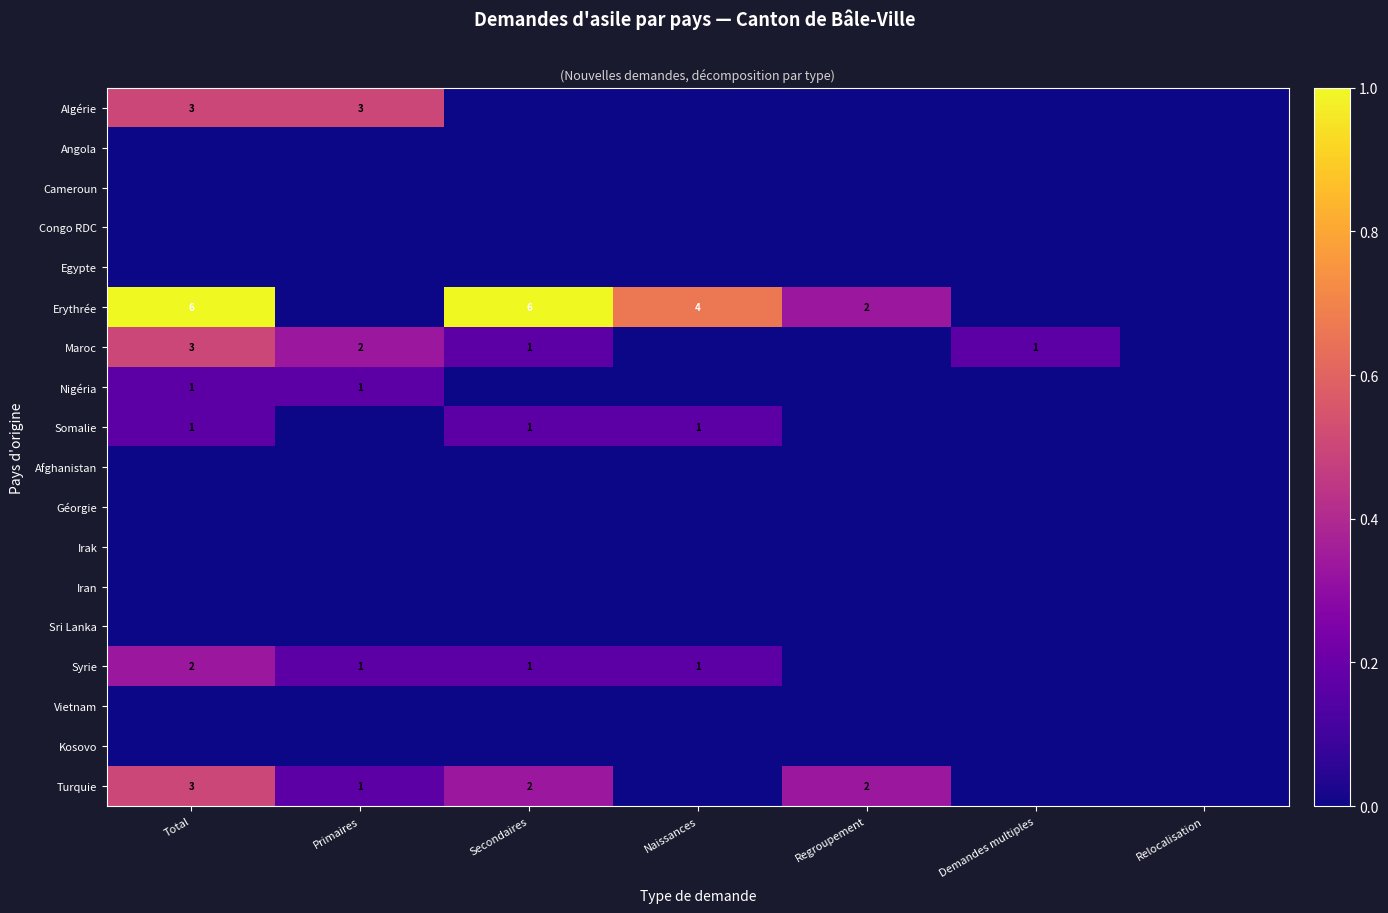

Is it true that Erythrée equals 2 at Regroupement?

True